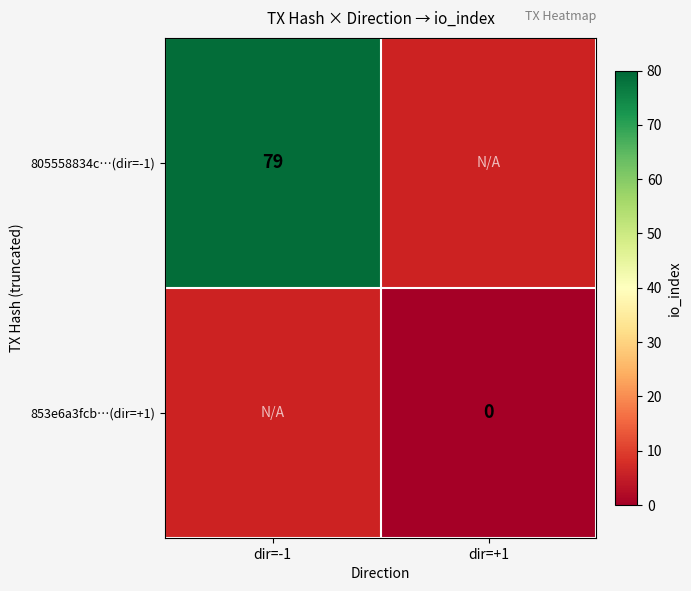

The value of 805558834c…(dir=-1) at dir=-1 is 79. True or false?

True